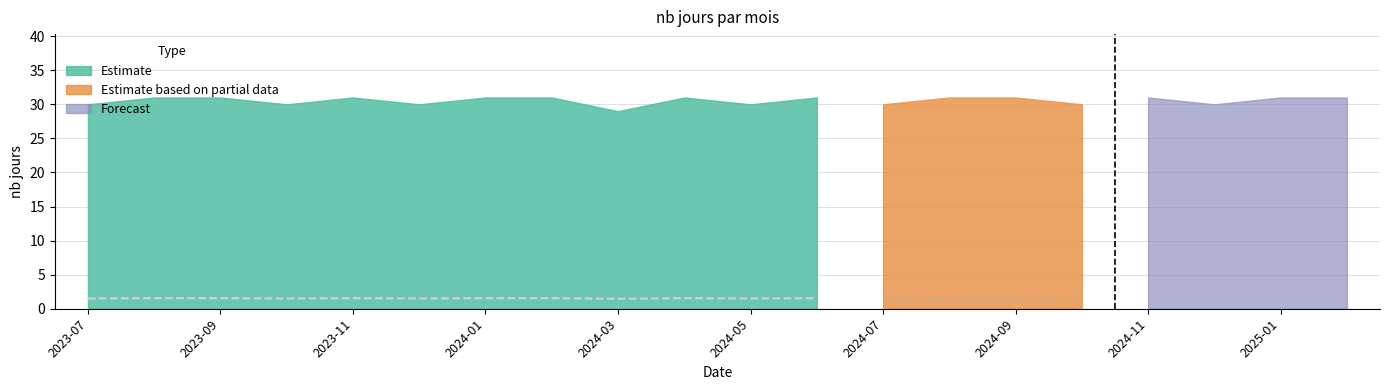

How many lines are shown in the chart?

1